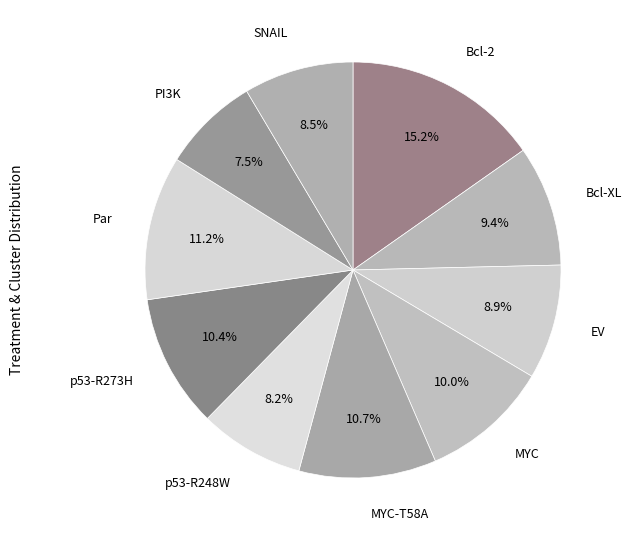

Count the number of slices in the pie.

10